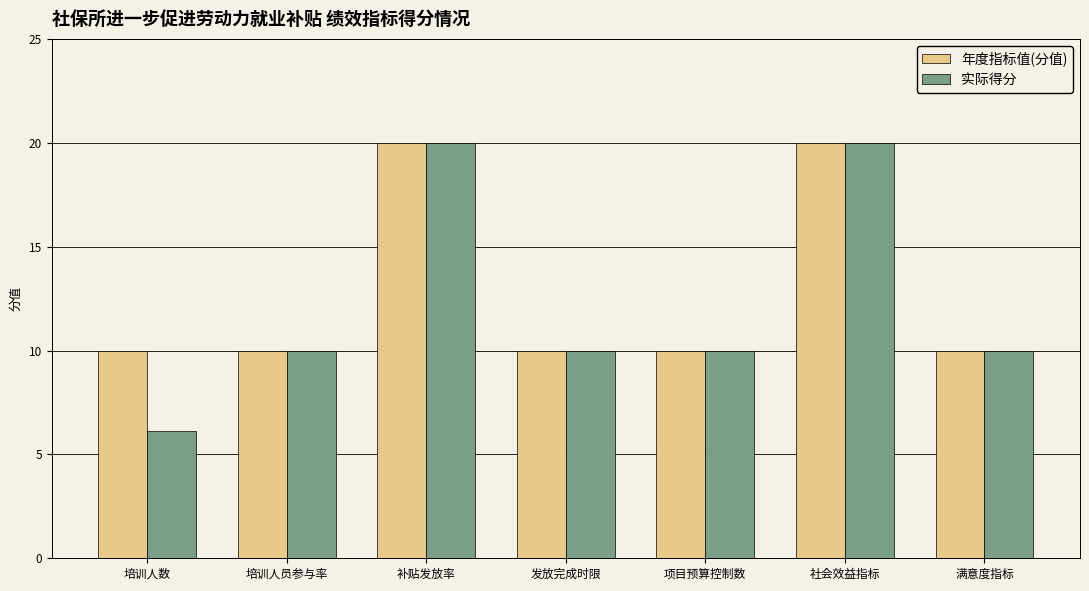

Which series has the widest spread of values?

实际得分